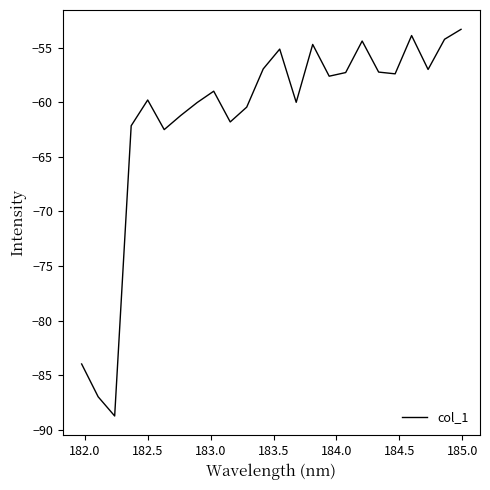

What is the smallest value displayed?

-88.7